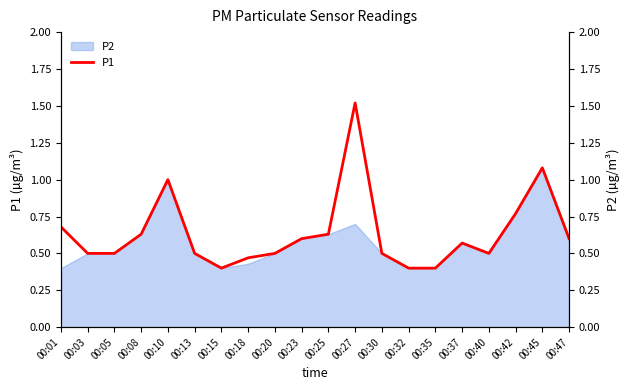

The chart shows a value of 1.8 at 00:45. True or false?

False